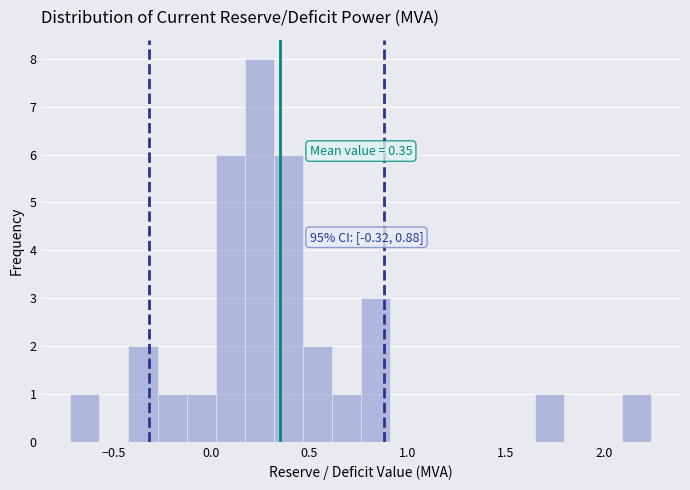

Read against the x-axis, roughly where is the centre of the tallest bar?

0.25